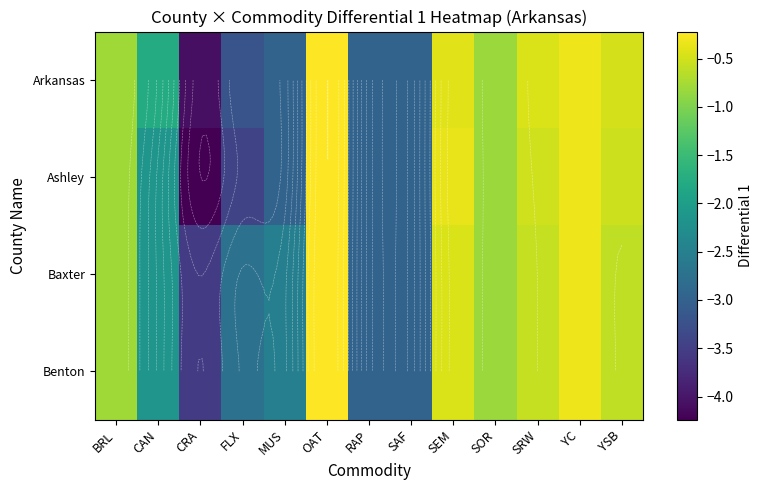

Where is Ashley nearest to the value -2?

CAN